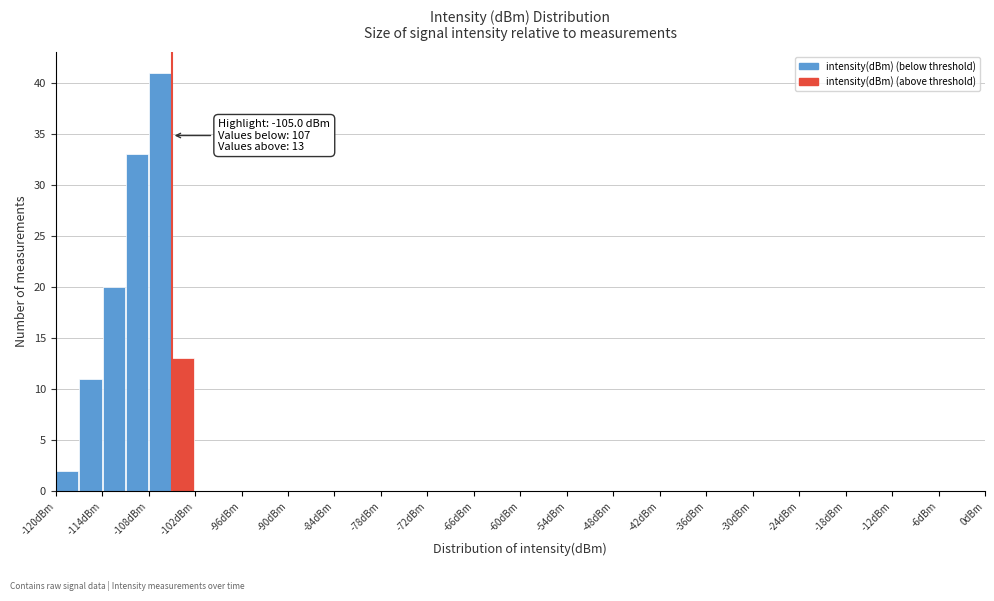

Read against the x-axis, roughly where is the centre of the tallest bar?

-106